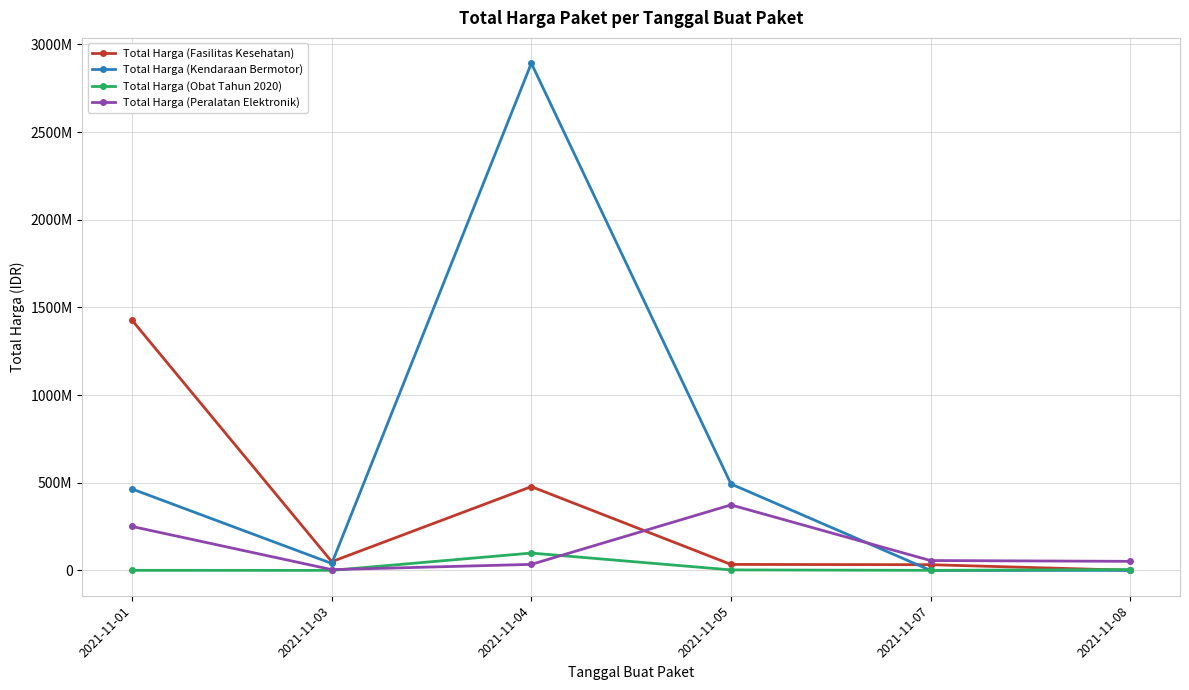

True or false: Total Harga (Fasilitas Kesehatan) has a value of 477600000 at 2021-11-04.

True